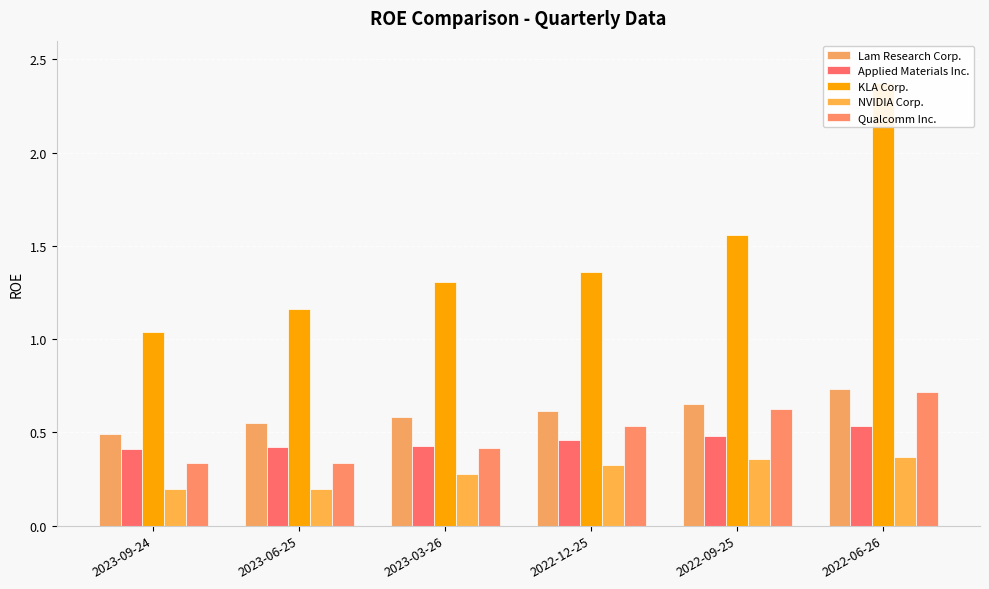

Count the number of categories in the chart.

6